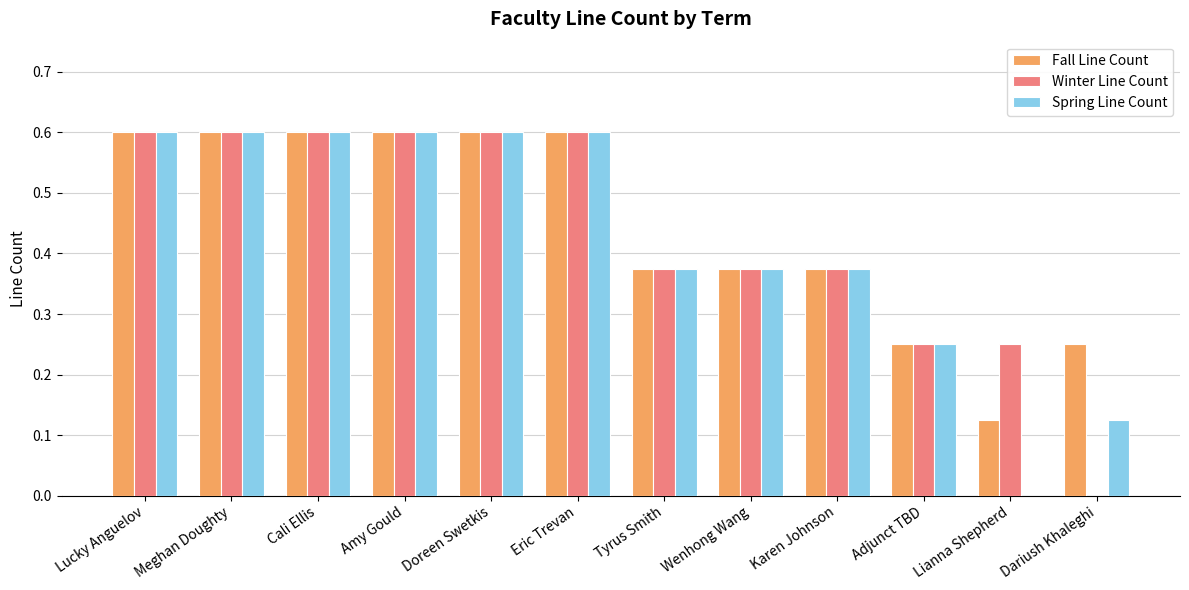

What is the maximum value for Winter Line Count?

0.6